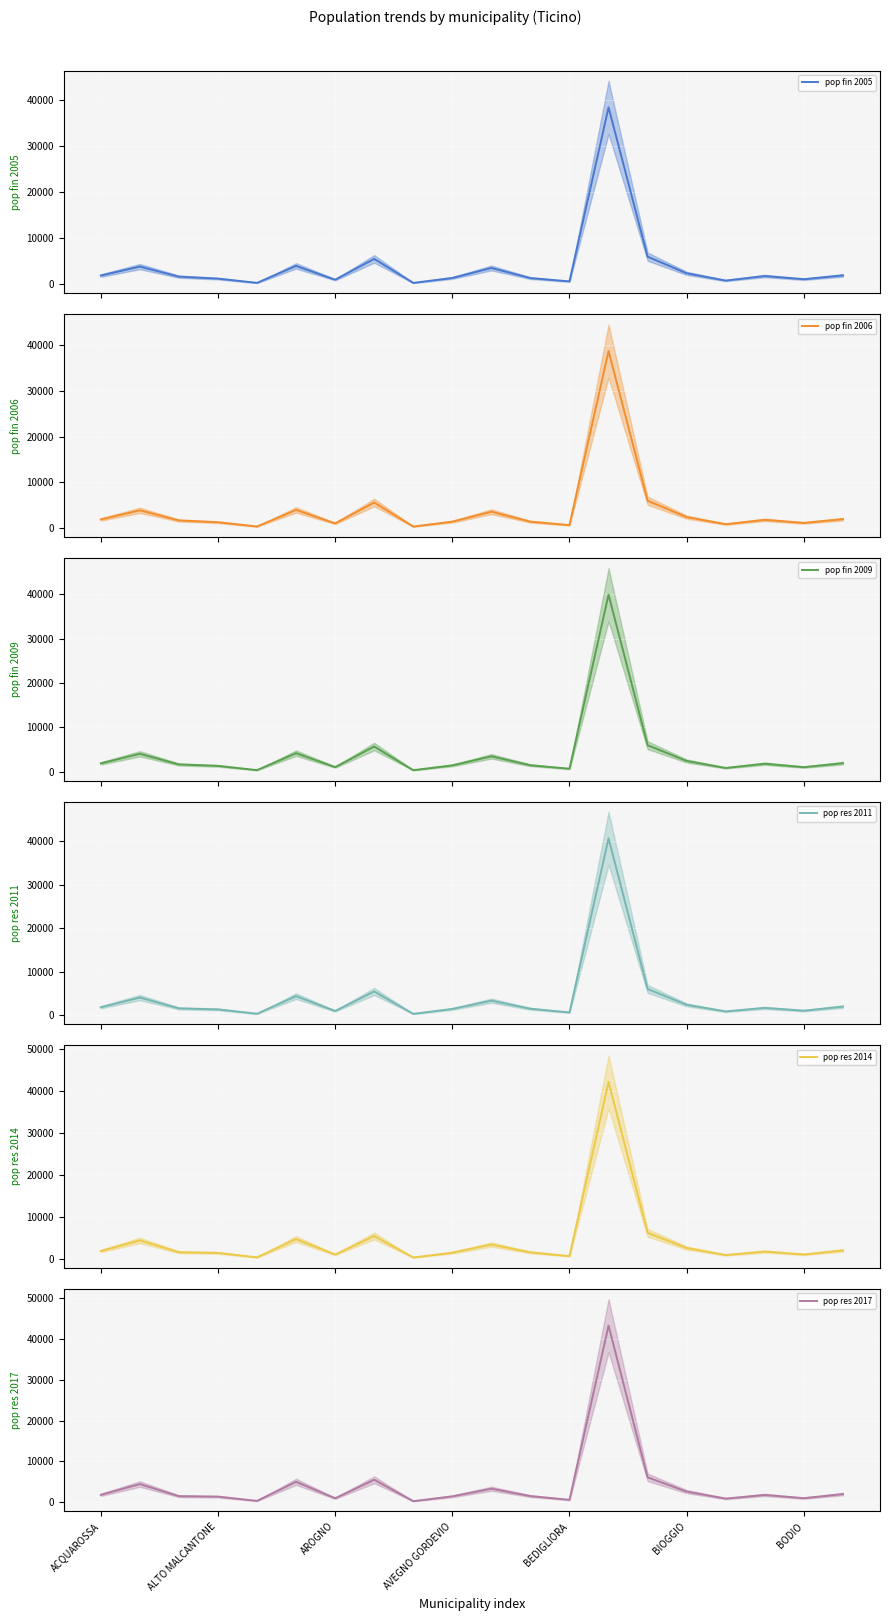

List the series in order of their peak value, lowest first.

pop fin 2005, pop fin 2006, pop fin 2009, pop res 2011, pop res 2014, pop res 2017